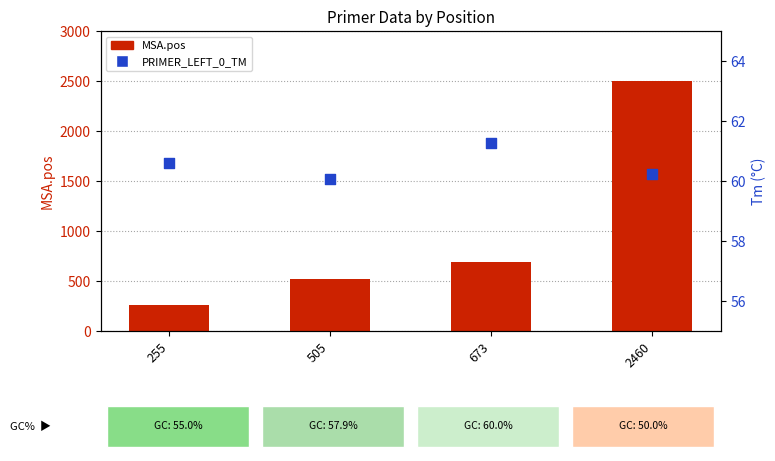

Which series has the largest total across all categories?

MSA.pos